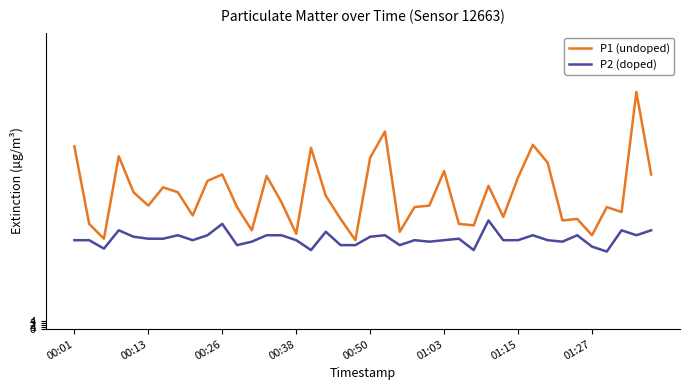

Reading left to right, transcribe all the data shown in this chart.

P1 (undoped): 3.7	2.1	1.8	3.5	2.8	2.5	2.9	2.8	2.3	3.0	3.1	2.5	2.0	3.1	2.6	1.9	3.7	2.7	2.2	1.8	3.5	4.0	2.0	2.5	2.5	3.2	2.1	2.1	2.9	2.3	3.1	3.7	3.4	2.2	2.2	1.9	2.5	2.4	4.8	3.1
P2 (doped): 1.8	1.8	1.6	2.0	1.9	1.8	1.8	1.9	1.8	1.9	2.1	1.7	1.8	1.9	1.9	1.8	1.6	2.0	1.7	1.7	1.9	1.9	1.7	1.8	1.8	1.8	1.8	1.6	2.2	1.8	1.8	1.9	1.8	1.8	1.9	1.7	1.6	2.0	1.9	2.0